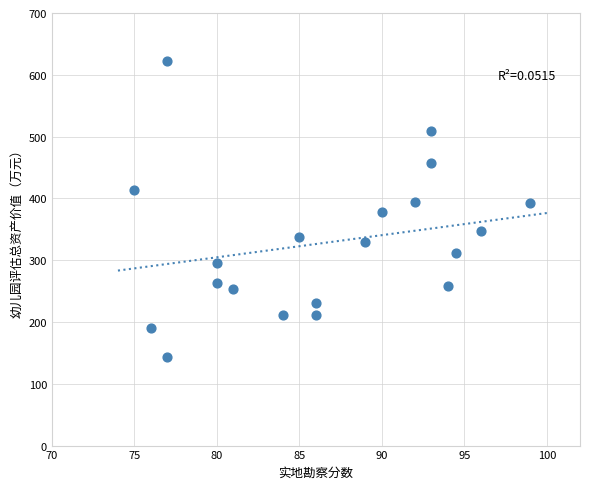

What is the range of Y values (max minus min)?

479.0